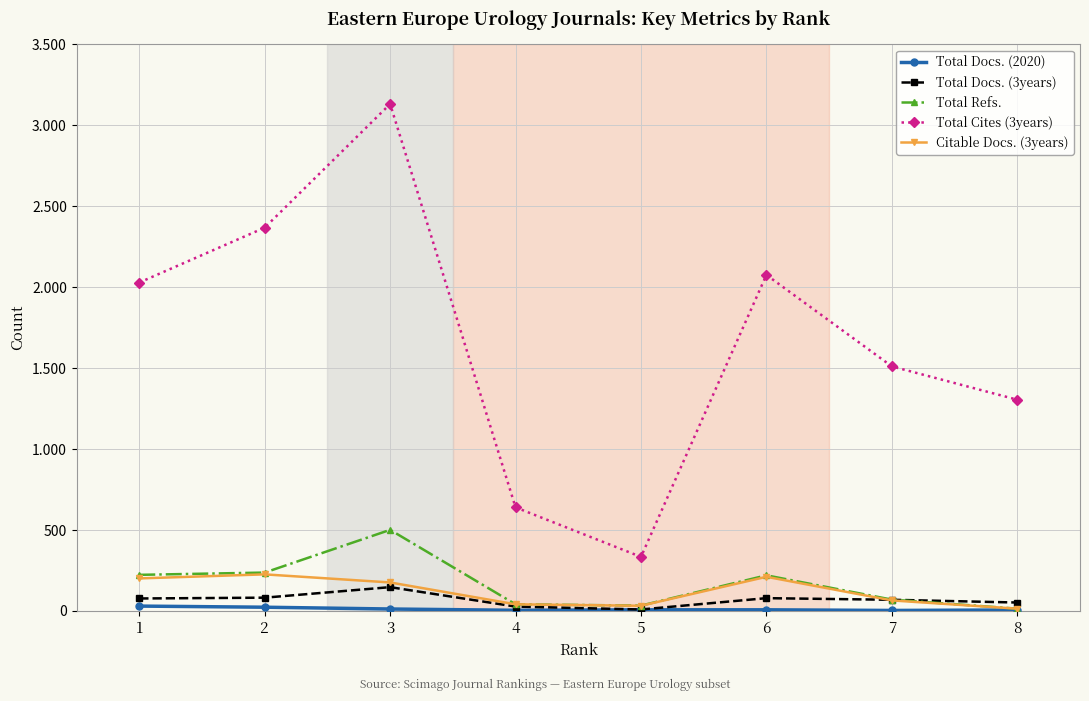

Which series has the widest spread of values?

Total Cites (3years)